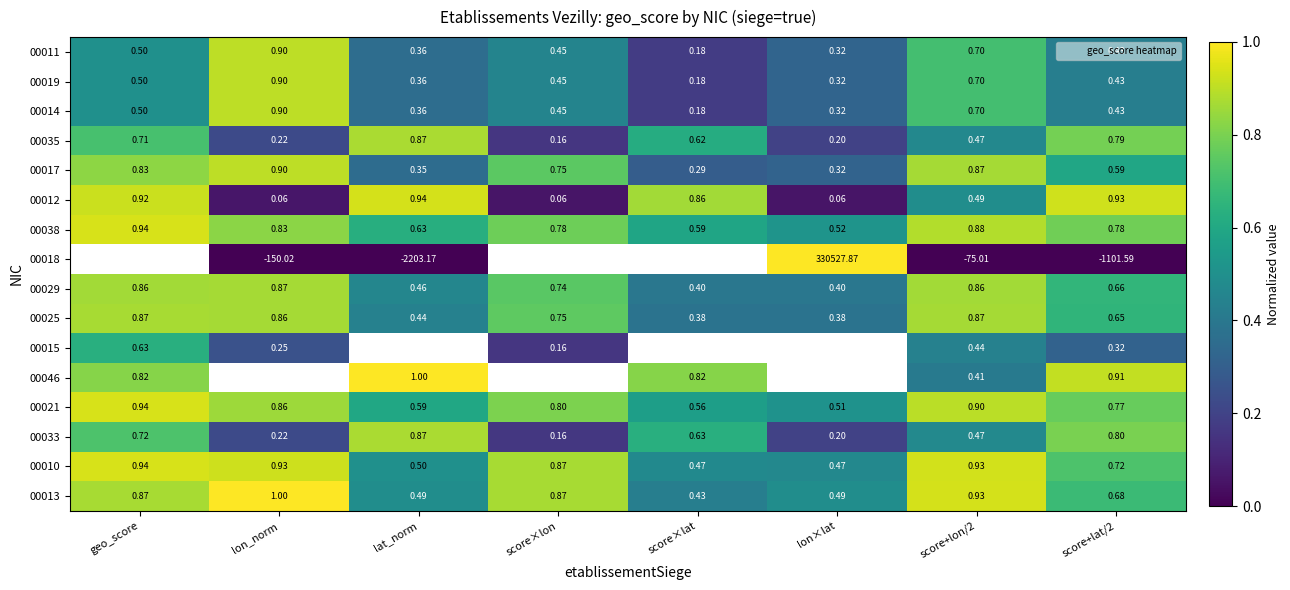

What is the difference between the maximum and minimum values in the 00015 series?

0.5